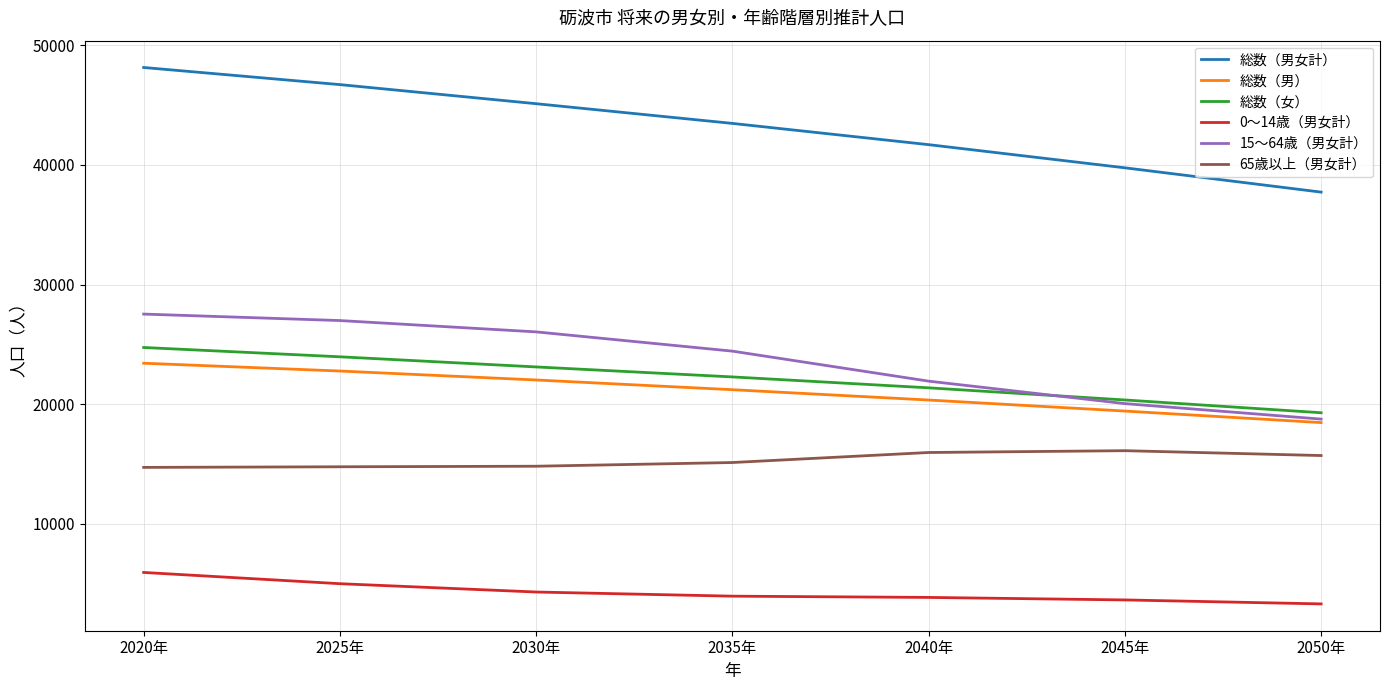

What are all the series names shown in the legend?

総数（男女計）, 総数（男）, 総数（女）, 0～14歳（男女計）, 15～64歳（男女計）, 65歳以上（男女計）